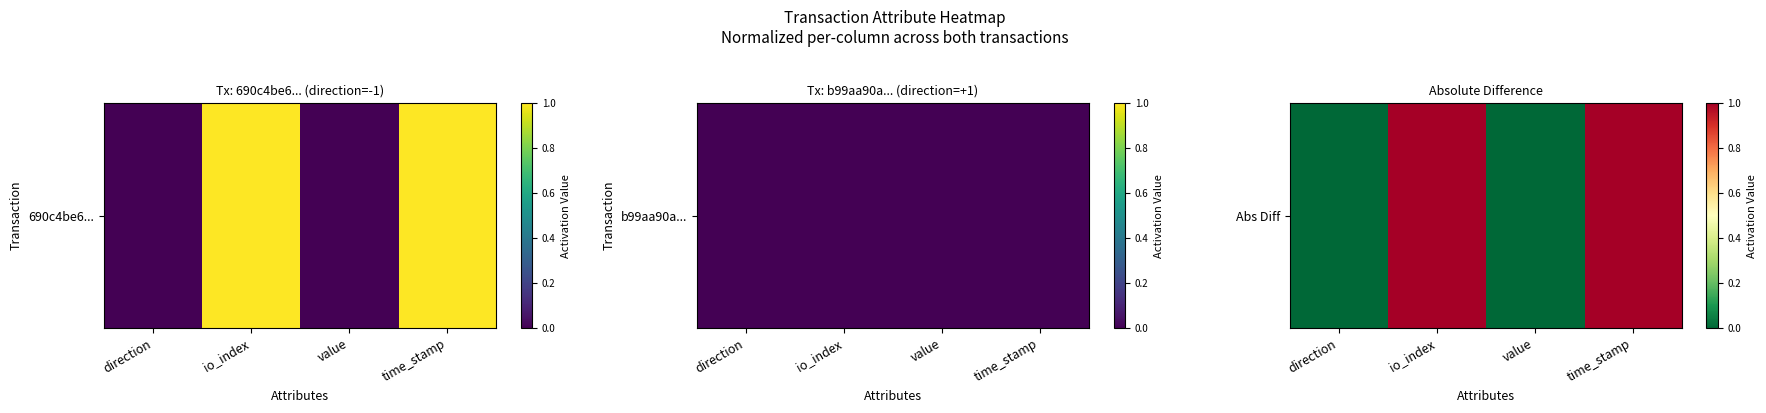

Reading right to left, list all the values displayed in this chart.

time_stamp=1	value=0	io_index=1	direction=0